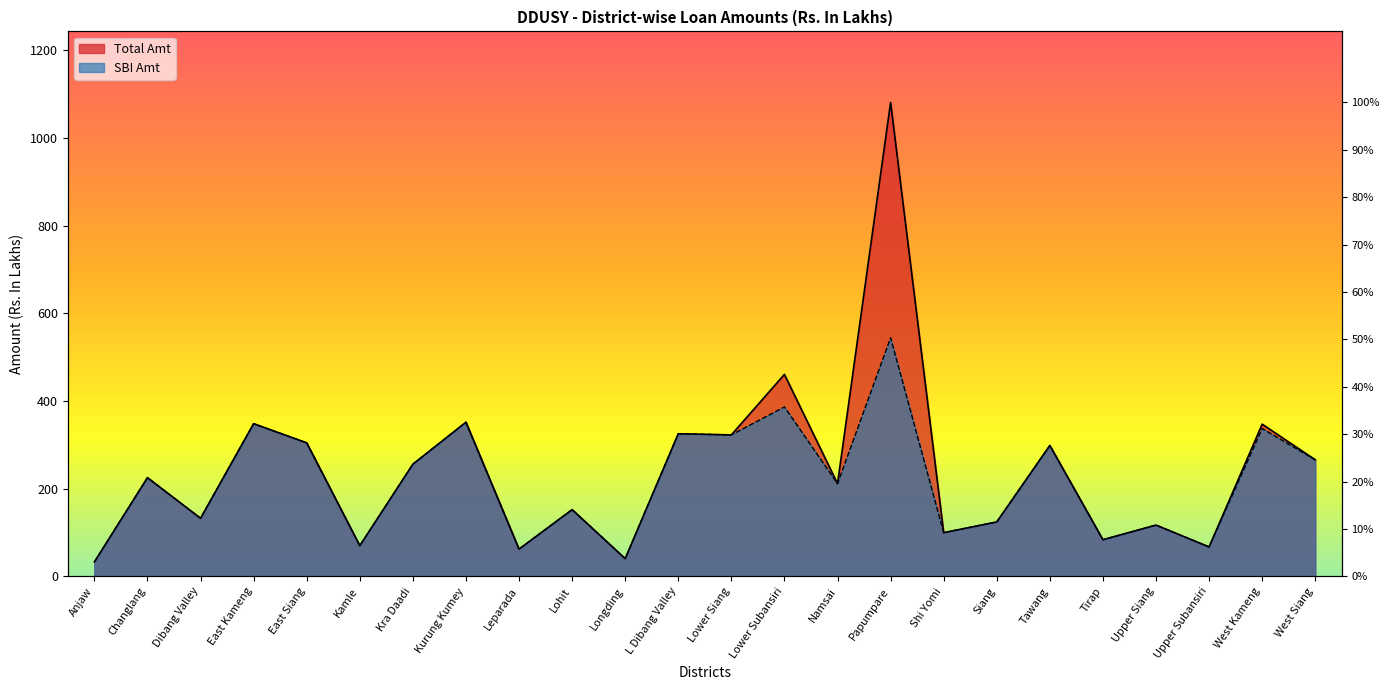

Which series has the largest range (max minus min)?

Total Amt